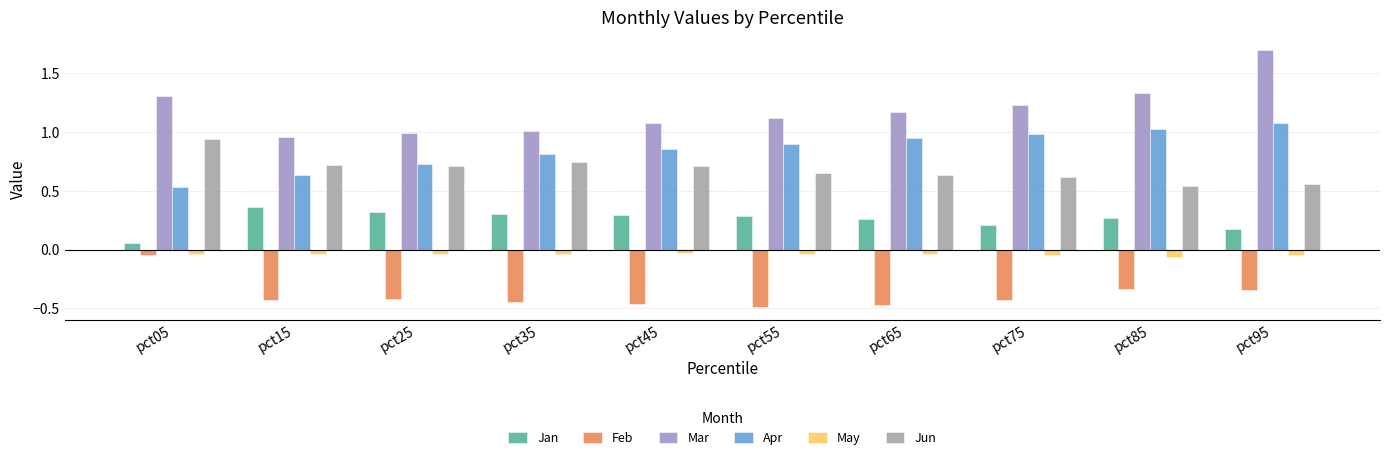

At pct85, list the series in order from smallest to largest.

Feb, May, Jan, Jun, Apr, Mar